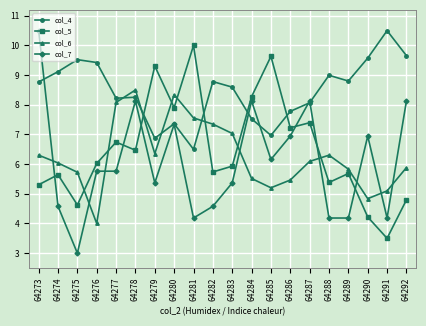

True or false: col_7 has more than 1 interior local peaks.

True